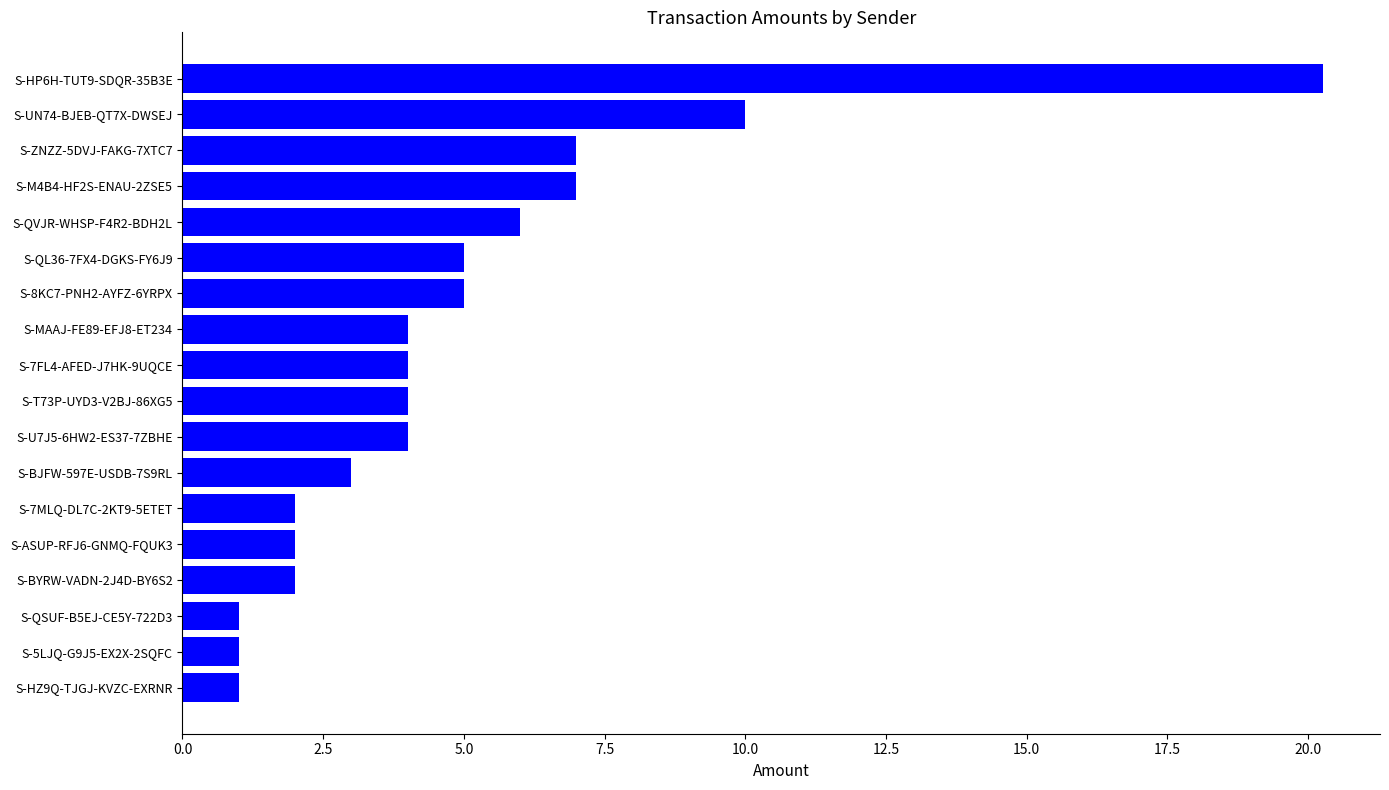

Reading top to bottom, list all the values displayed in this chart.

S-HP6H-TUT9-SDQR-35B3E=20.3	S-UN74-BJEB-QT7X-DWSEJ=10.0	S-ZNZZ-5DVJ-FAKG-7XTC7=7.0	S-M4B4-HF2S-ENAU-2ZSE5=7.0	S-QVJR-WHSP-F4R2-BDH2L=6.0	S-QL36-7FX4-DGKS-FY6J9=5.0	S-8KC7-PNH2-AYFZ-6YRPX=5.0	S-MAAJ-FE89-EFJ8-ET234=4.0	S-7FL4-AFED-J7HK-9UQCE=4.0	S-T73P-UYD3-V2BJ-86XG5=4.0	S-U7J5-6HW2-ES37-7ZBHE=4.0	S-BJFW-597E-USDB-7S9RL=3.0	S-7MLQ-DL7C-2KT9-5ETET=2.0	S-ASUP-RFJ6-GNMQ-FQUK3=2.0	S-BYRW-VADN-2J4D-BY6S2=2.0	S-QSUF-B5EJ-CE5Y-722D3=1.0	S-5LJQ-G9J5-EX2X-2SQFC=1.0	S-HZ9Q-TJGJ-KVZC-EXRNR=1.0